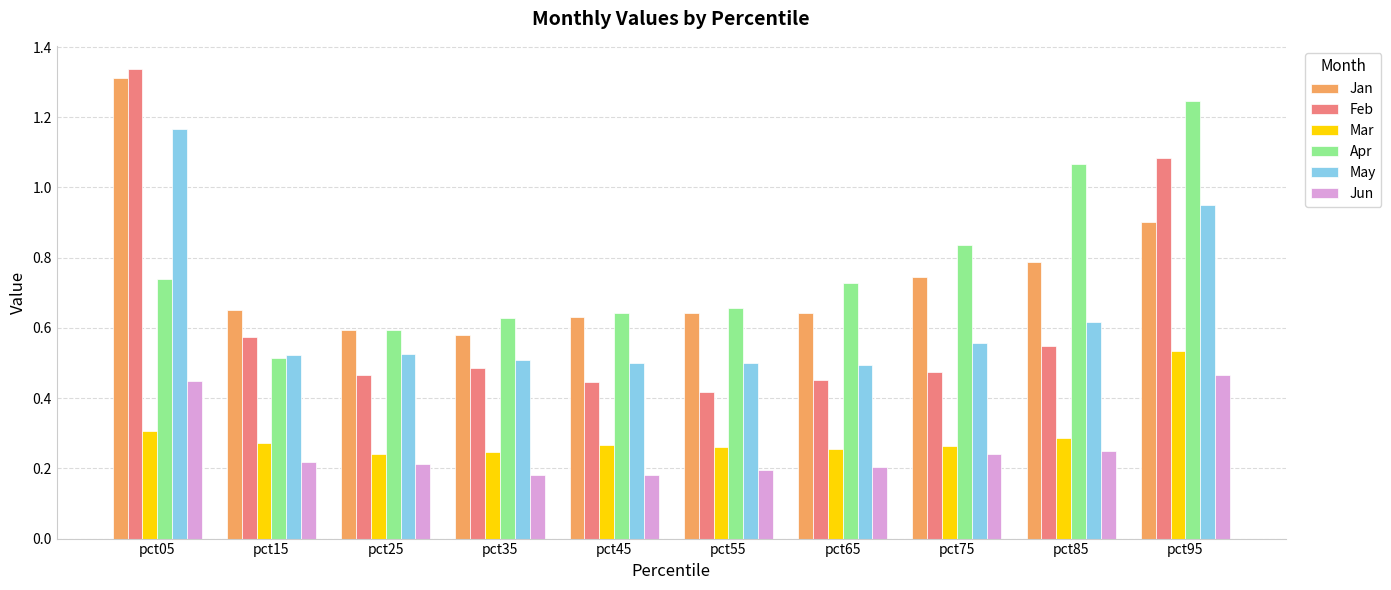

Which category has the highest value across all series?

pct05